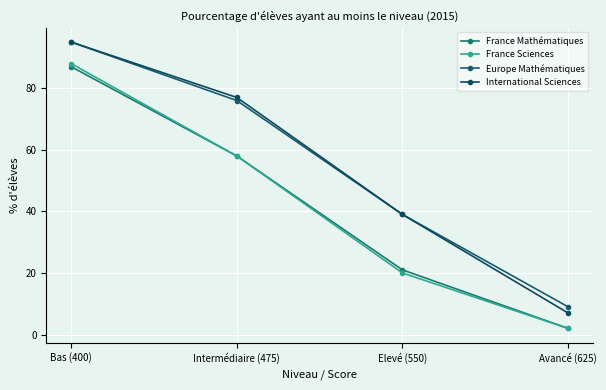

What is the sum of all France Sciences values?

168